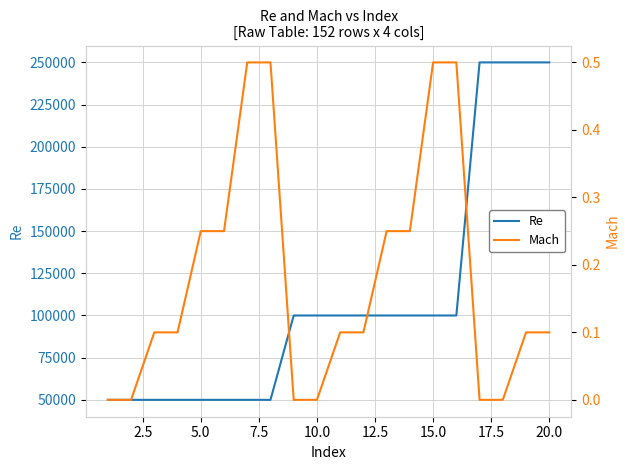

Does the chart display data point markers on the line(s)?

No